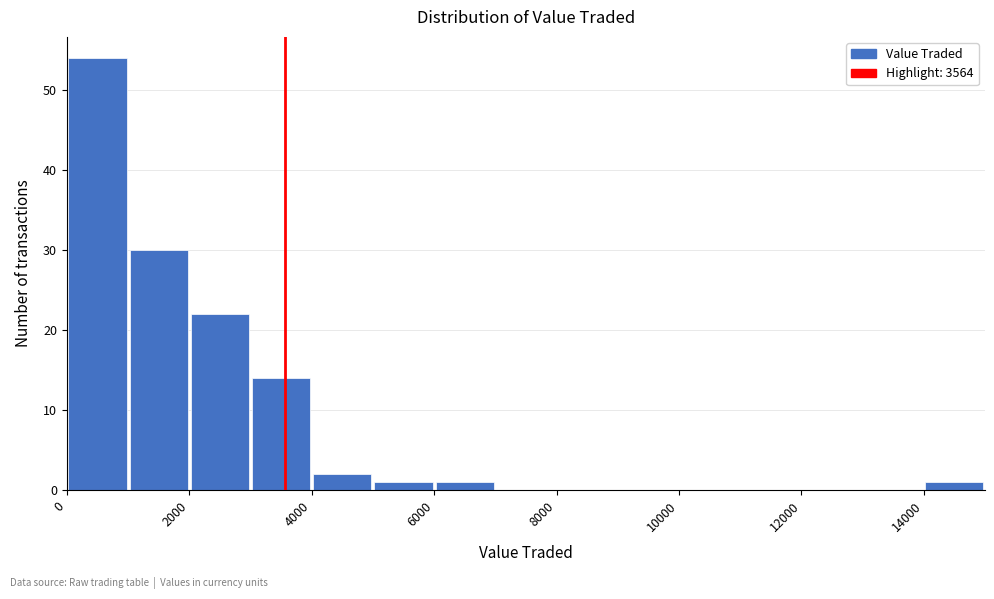

What is the height of the bar covering 5000 to 6000 on the x-axis? The values are not printed on the chart, so give them approximately, as read against the axis.

1